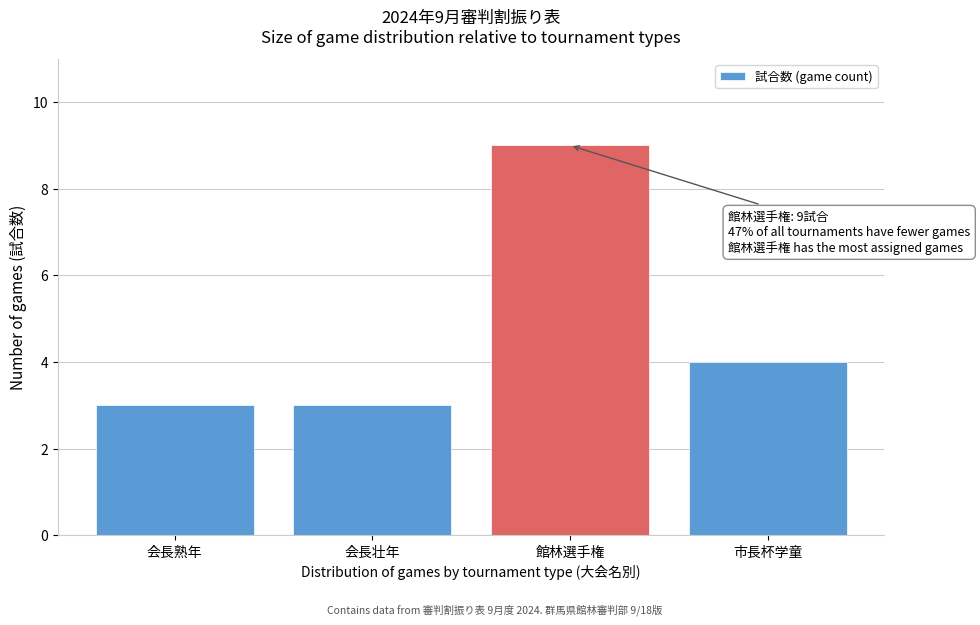

Reading left to right, extract all data points from this chart.

3	3	9	4